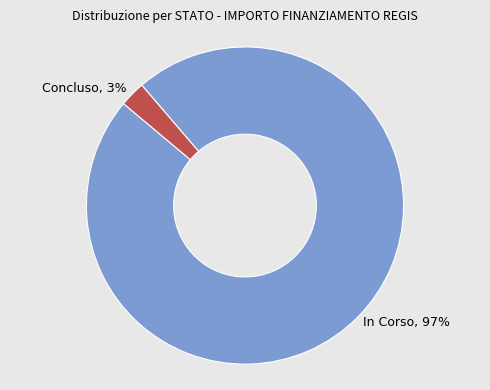

Do Concluso and In Corso together represent more than half of the pie?

Yes